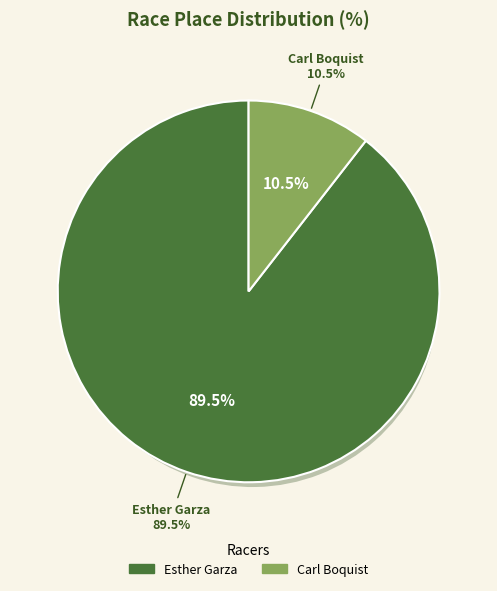

Which category accounts for the majority?

Esther Garza